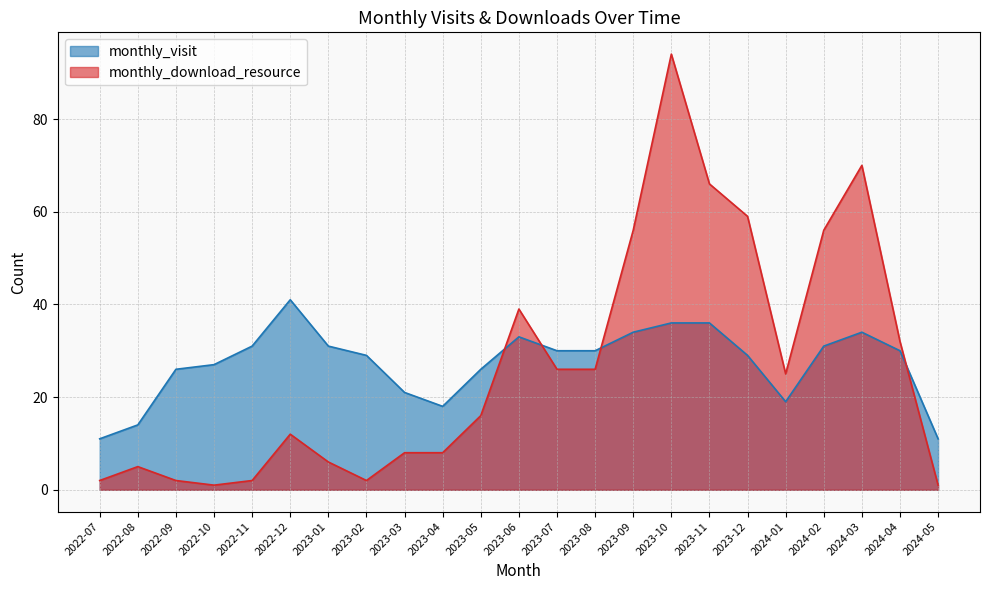

What position from the left is 2023-03?

9